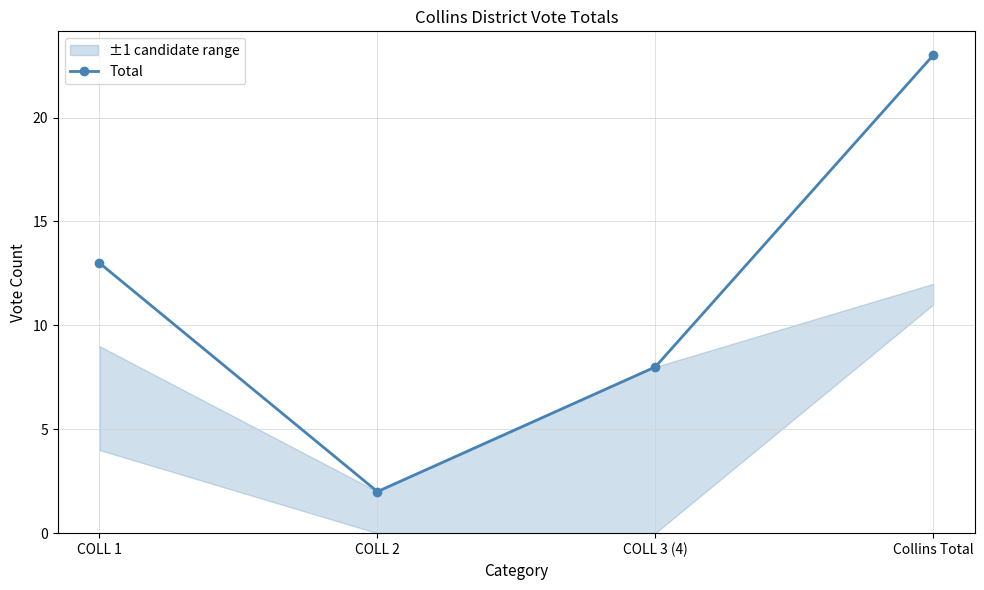

At which label does the data first exceed 13?

Collins Total